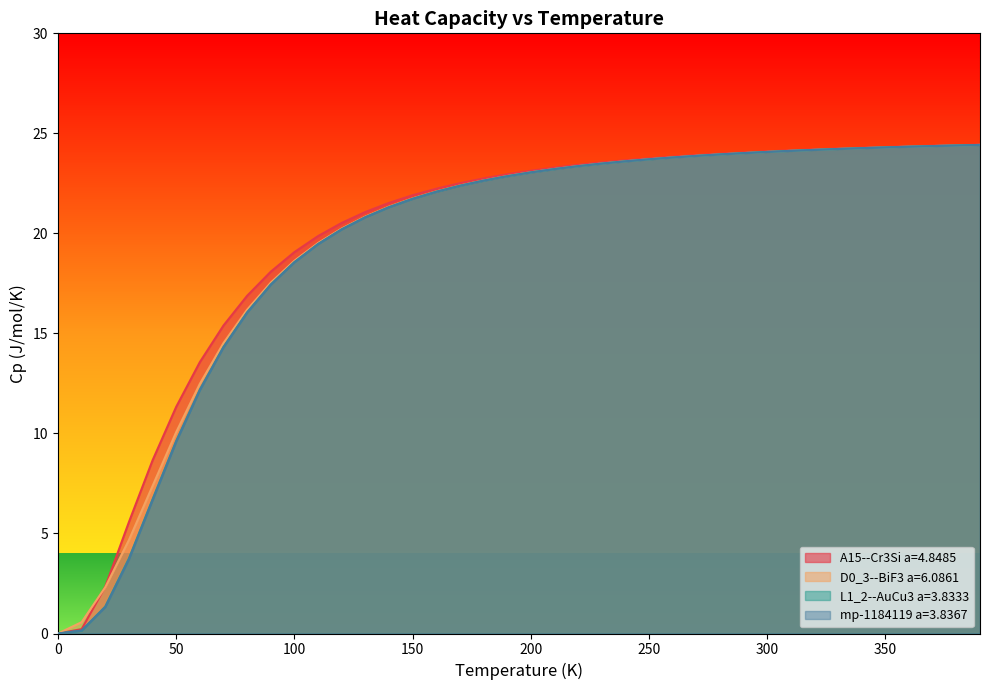

At which category does the chart reach its peak across all series?

390.0